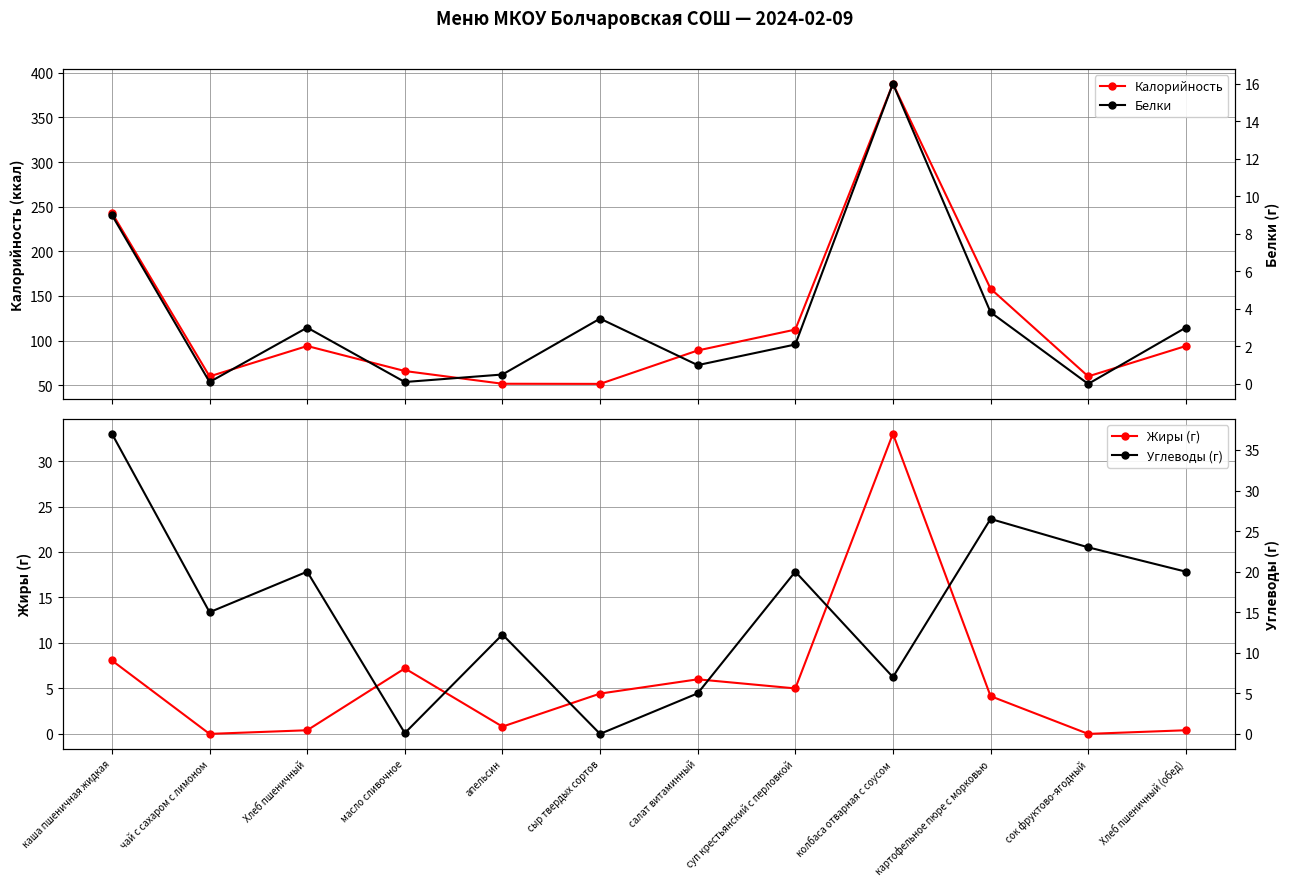

What position from the left is сыр твердых сортов?

6